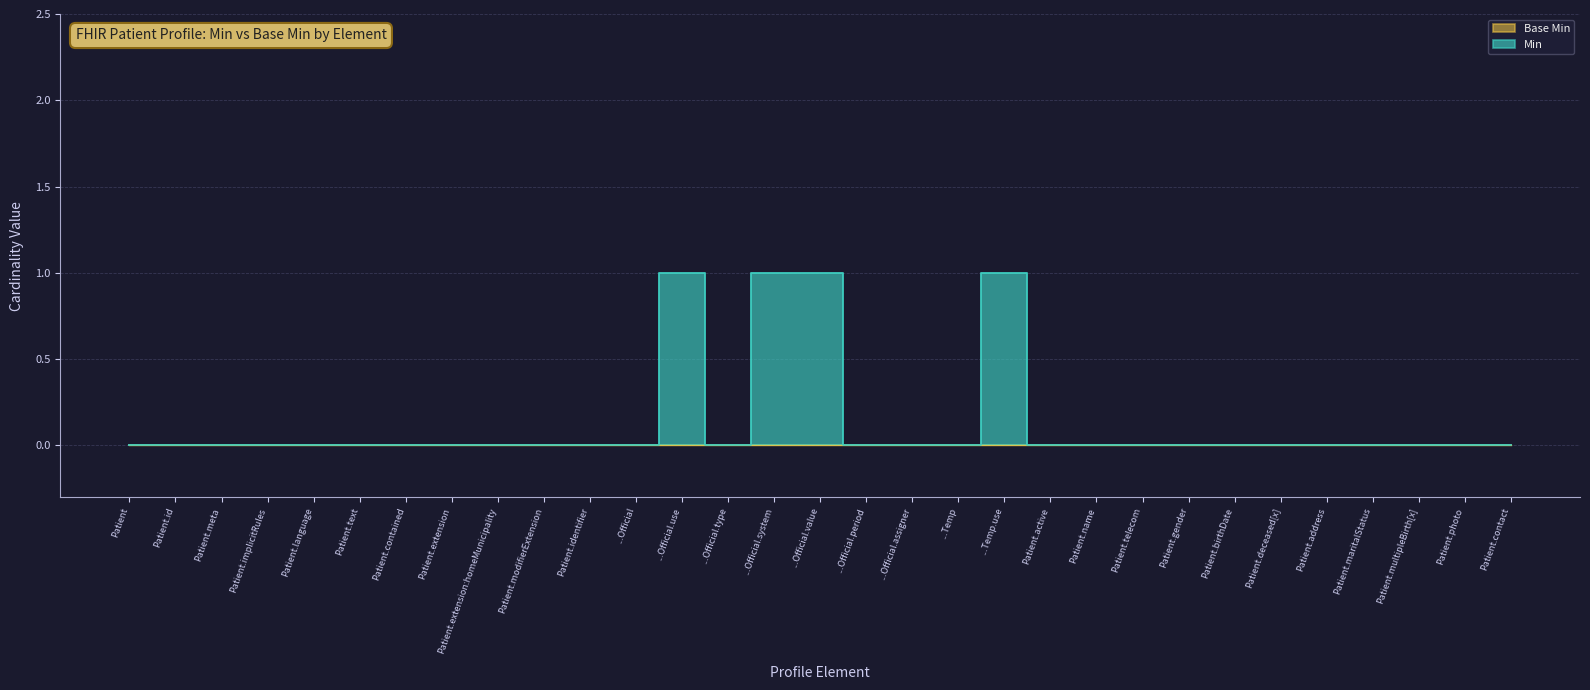

How many data points are above 0?

4